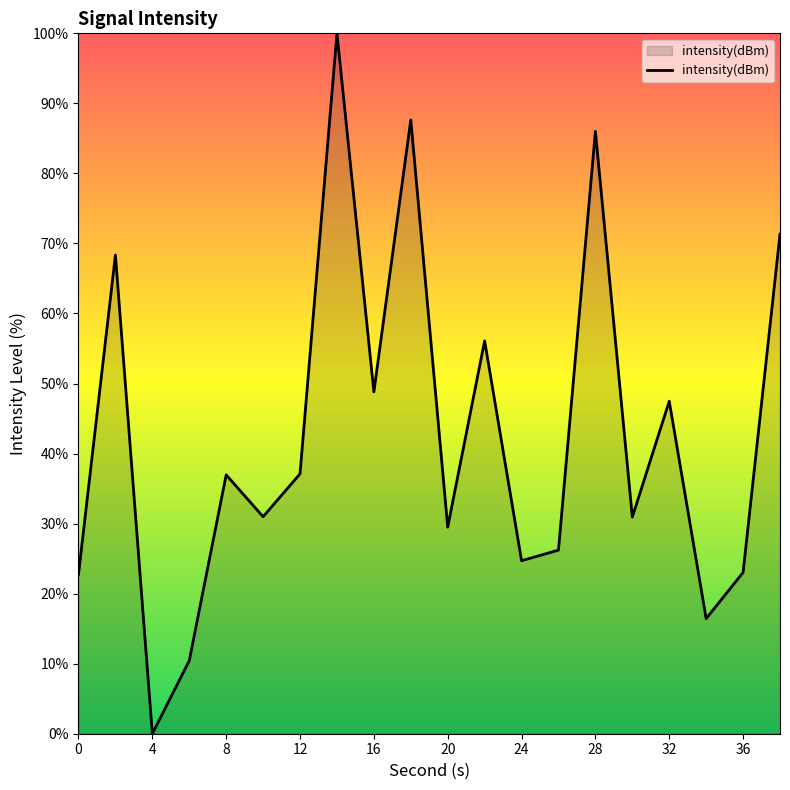

What is the difference between the maximum and minimum values?

100.0